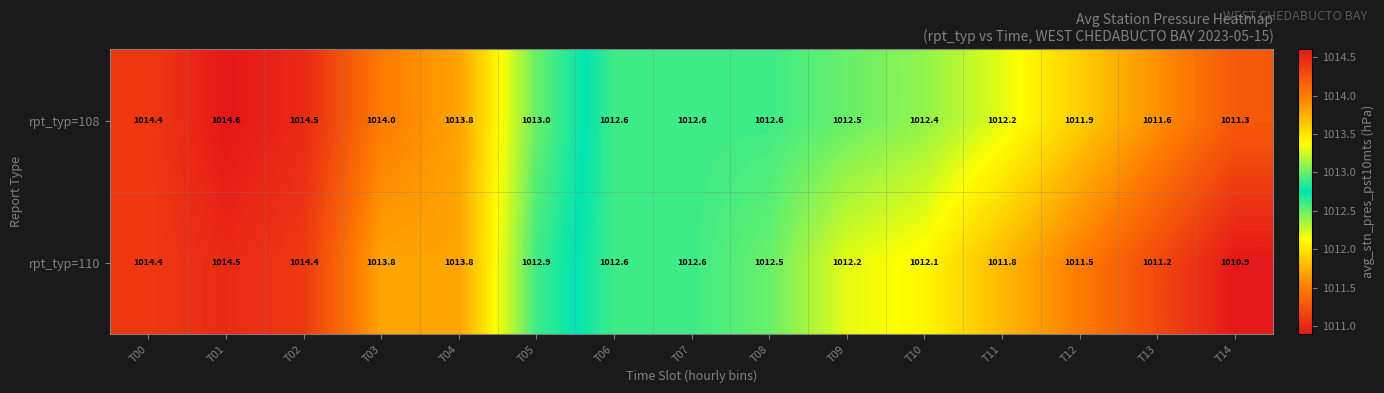

Where is rpt_typ=110 nearest to the value 1012?

T10